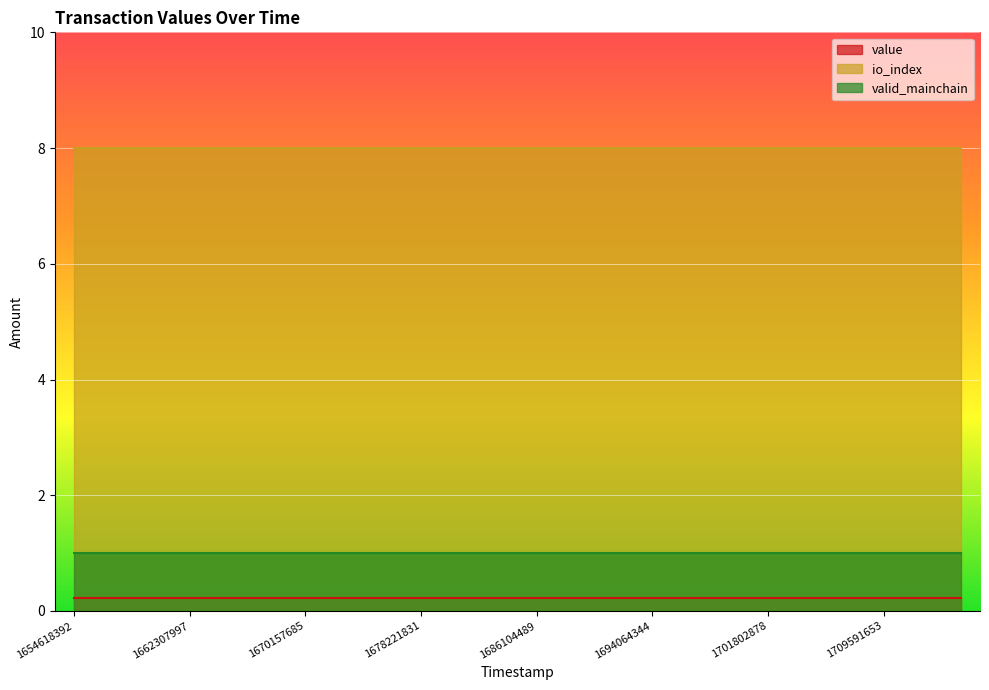

The value of value at 1712209311 is 0.1. True or false?

False